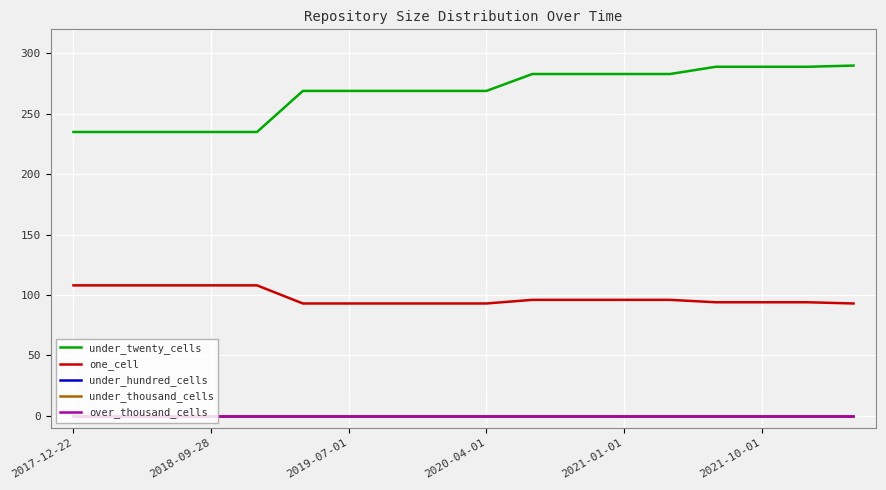

Does the chart display data point markers on the line(s)?

No